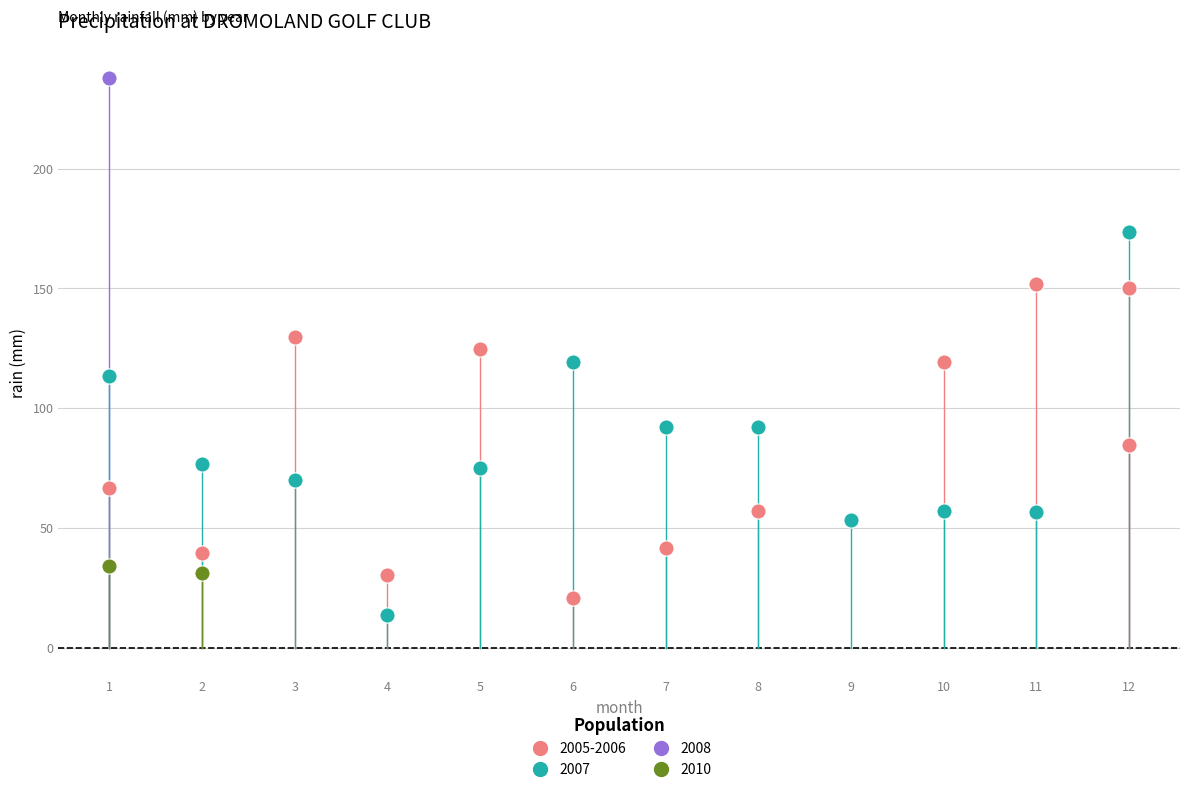

What are all the series names shown in the legend?

2005-2006, 2007, 2008, 2010